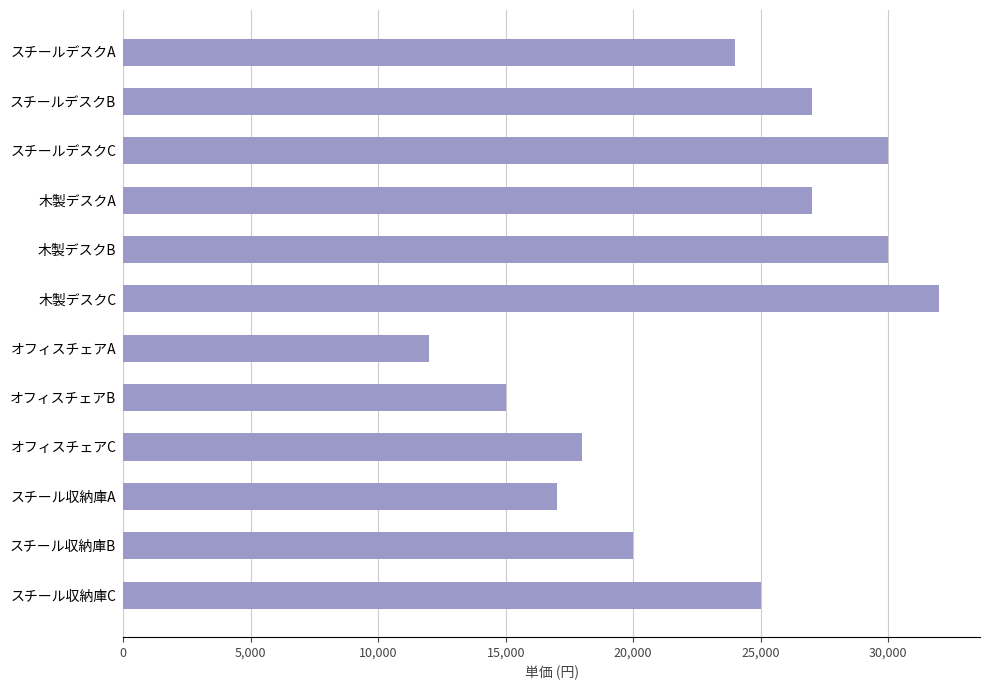

The value at スチールデスクB is 41867. True or false?

False